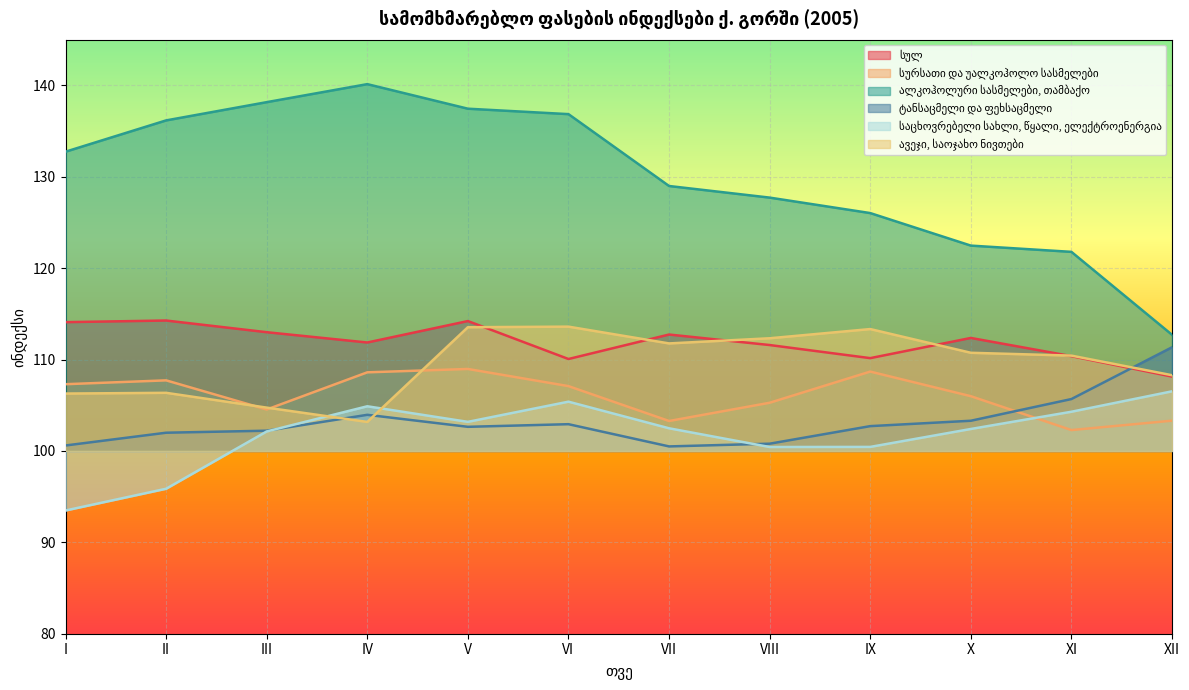

How many series are shown in this chart?

6